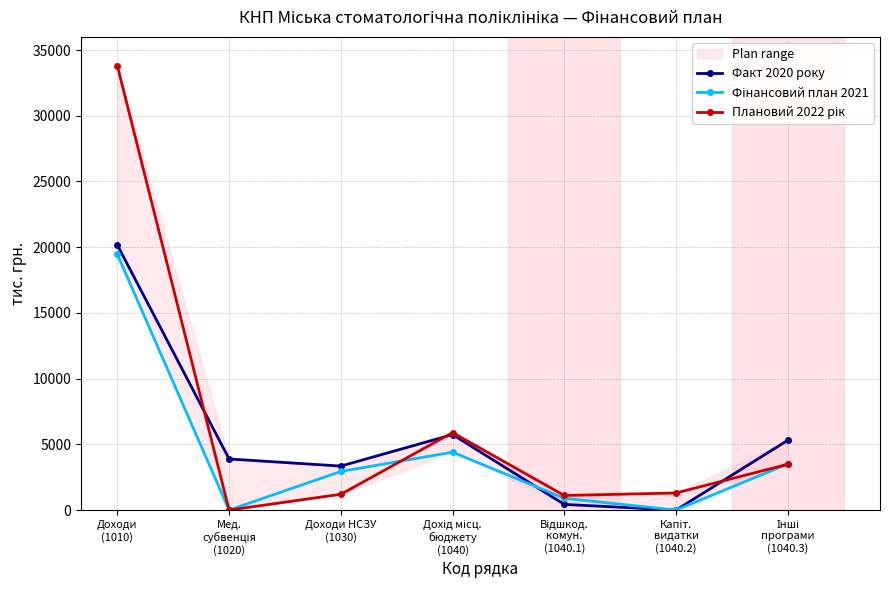

What is the label of the 4th point from the left?

Дохід місц.
бюджету
(1040)